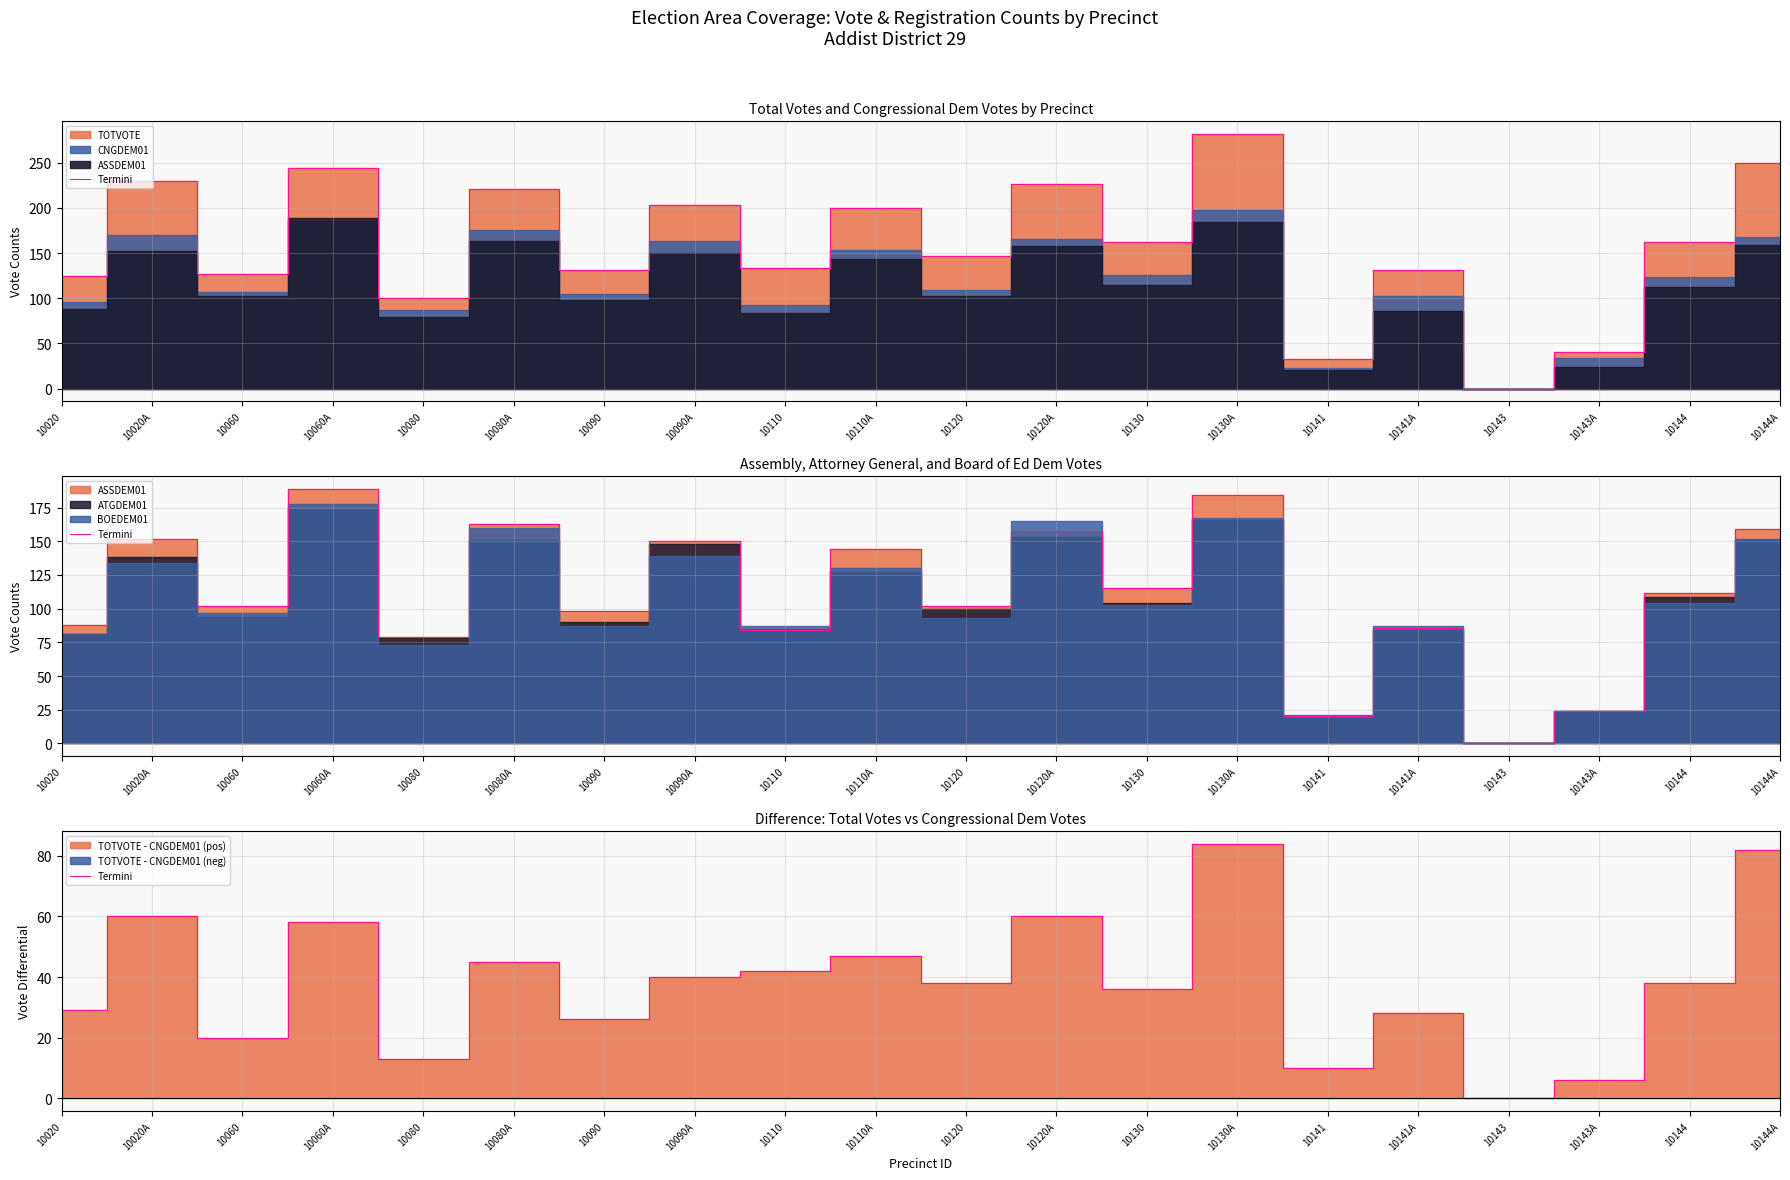

Where is the data nearest to the value 42?

10110